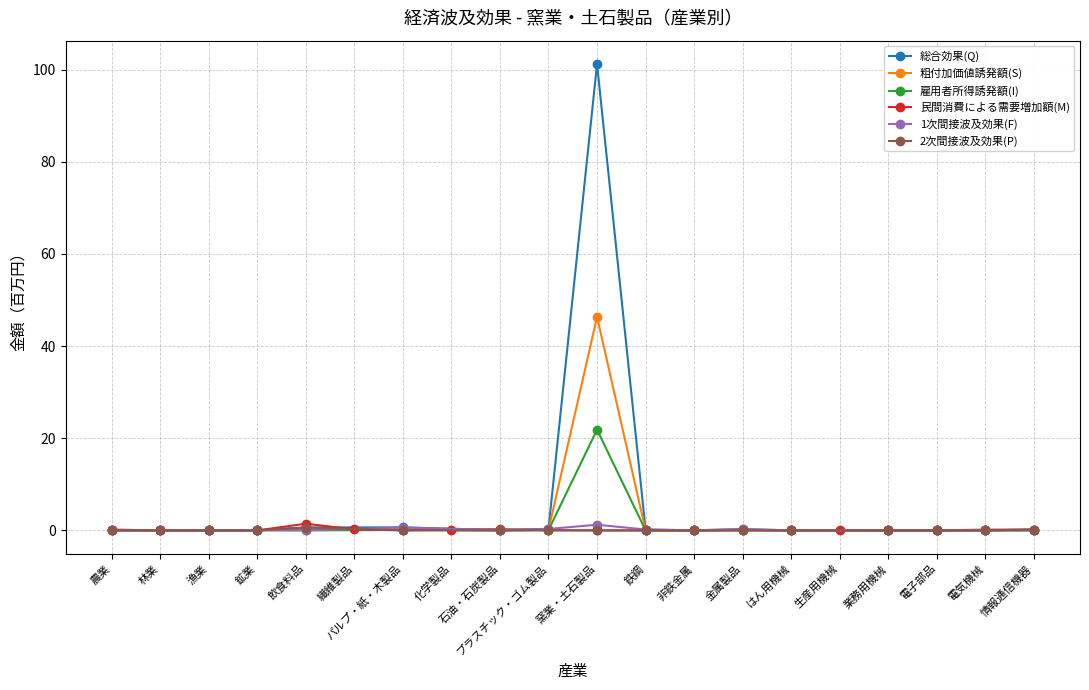

What is the average value of the 1次間接波及効果(F) series?

0.2